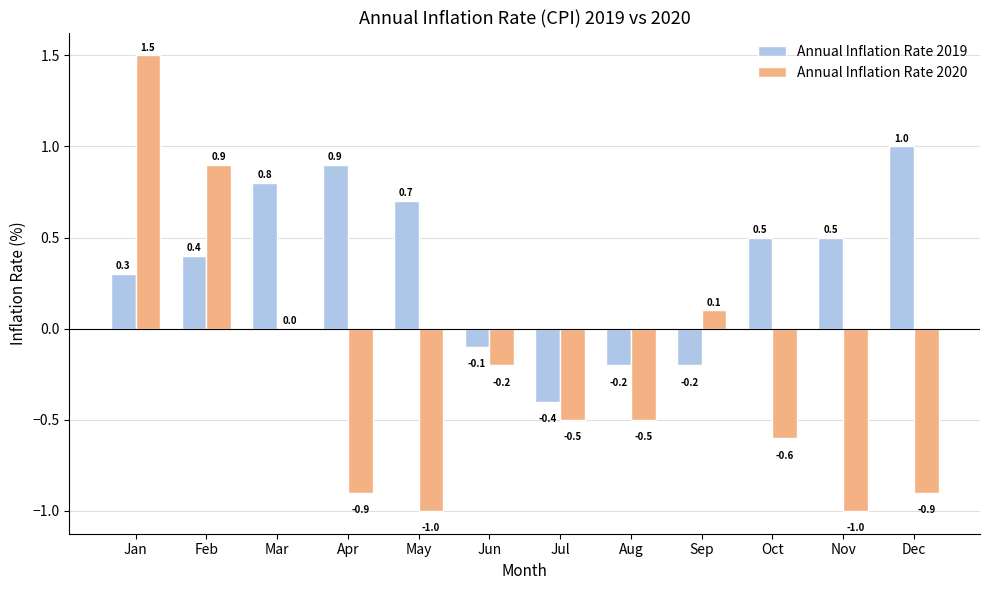

What is the sum of the Annual Inflation Rate 2020 values at May and Jan?

0.5